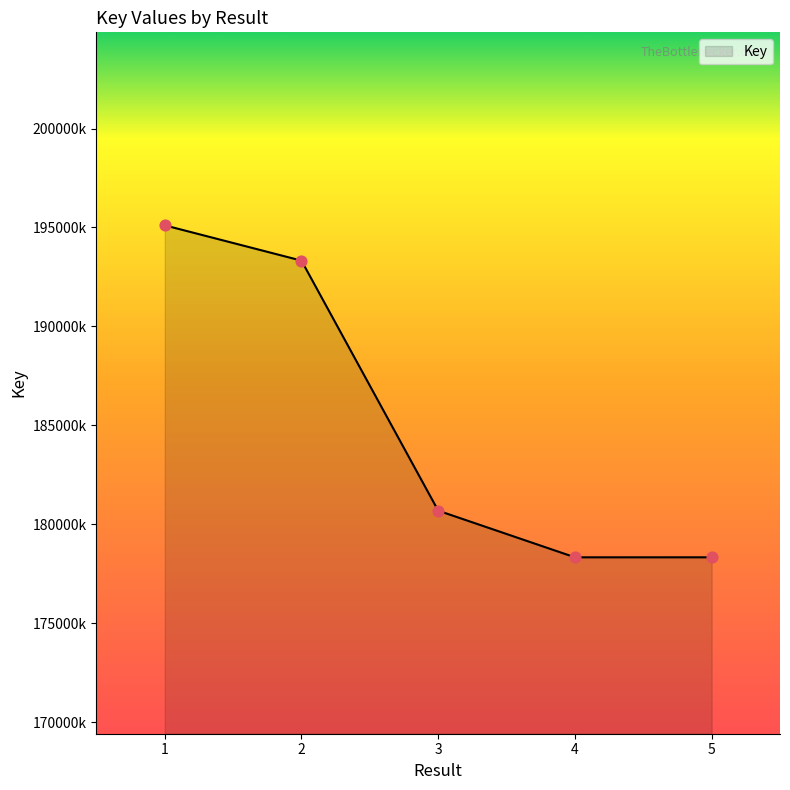

Between 4 and 2, which is larger?

2